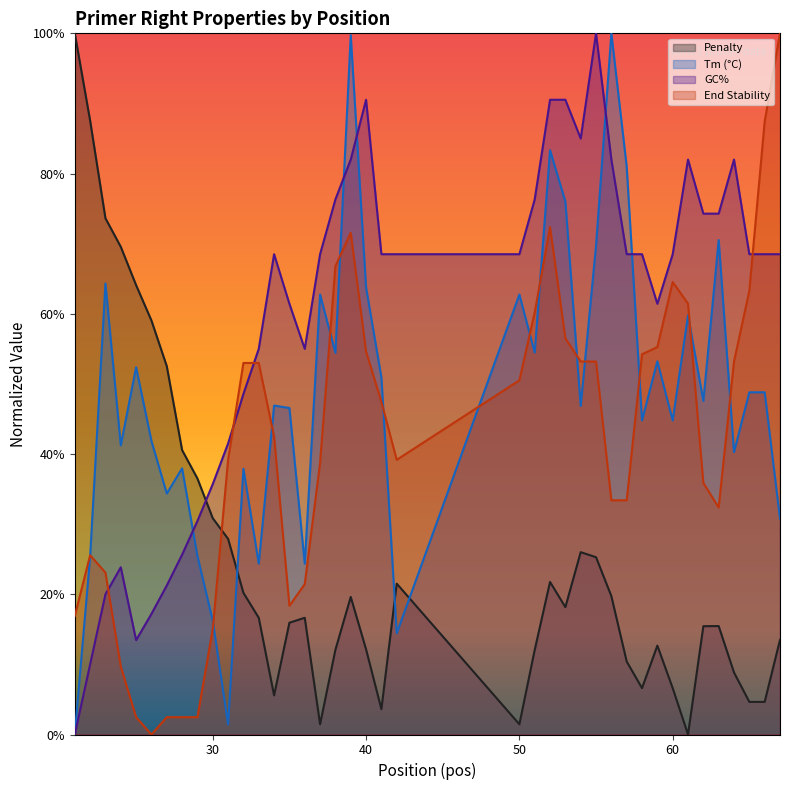

The value of PRIMER_RIGHT_0_TM at 54 is 12.1. True or false?

False